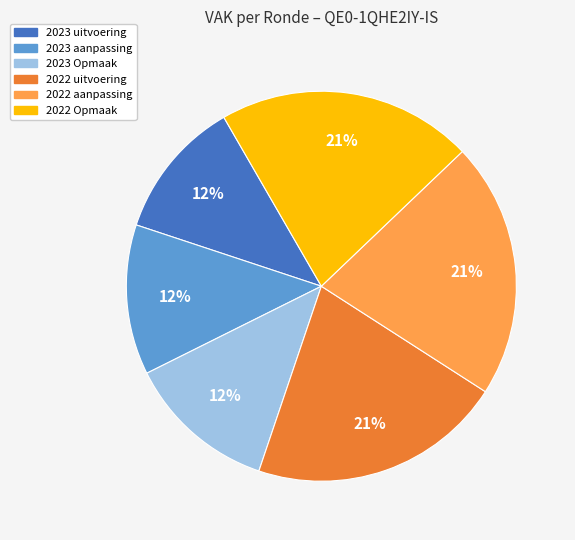

Is there any slice that represents more than half of the pie?

No